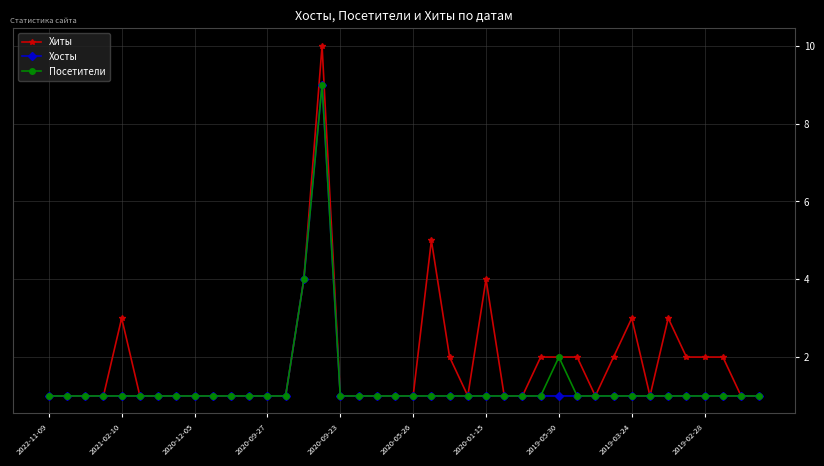

Which series has the largest total across all categories?

Хиты